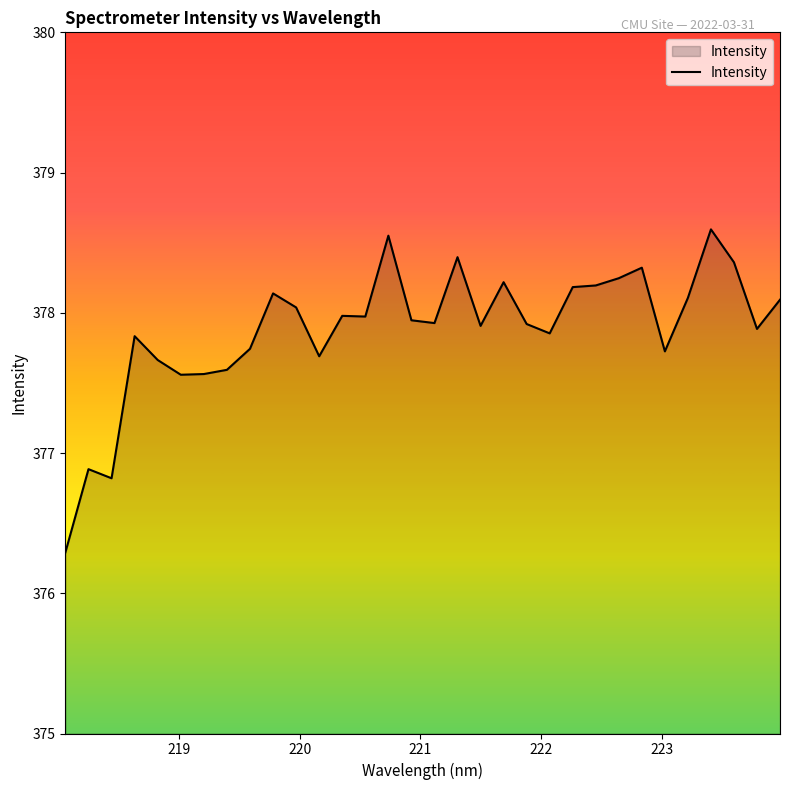

What is the minimum value shown in the chart?

376.3